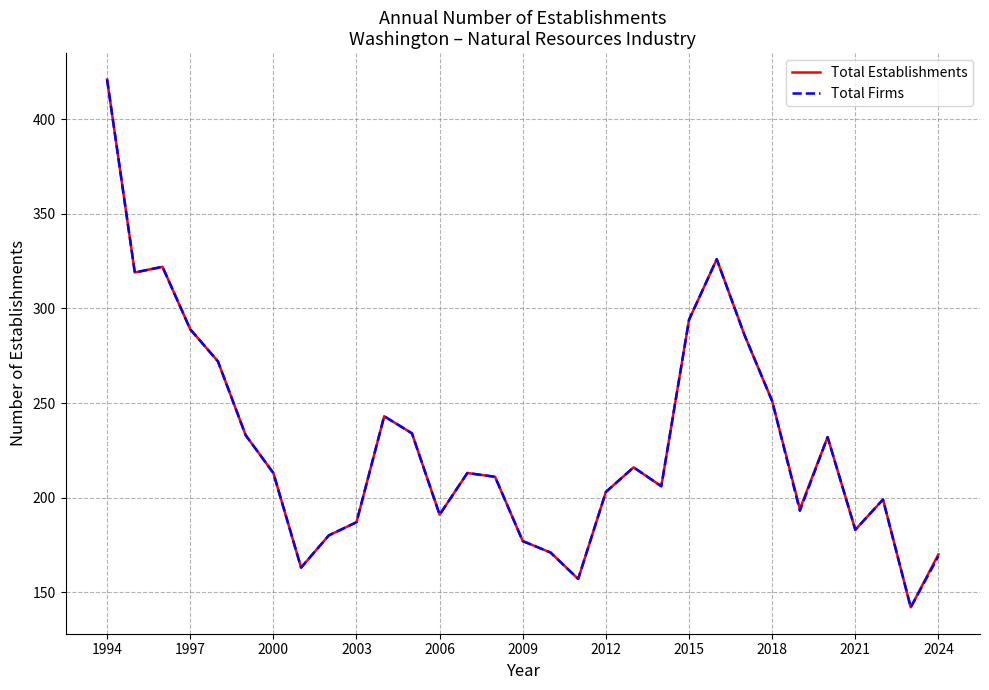

What is the minimum value shown in the chart?

142